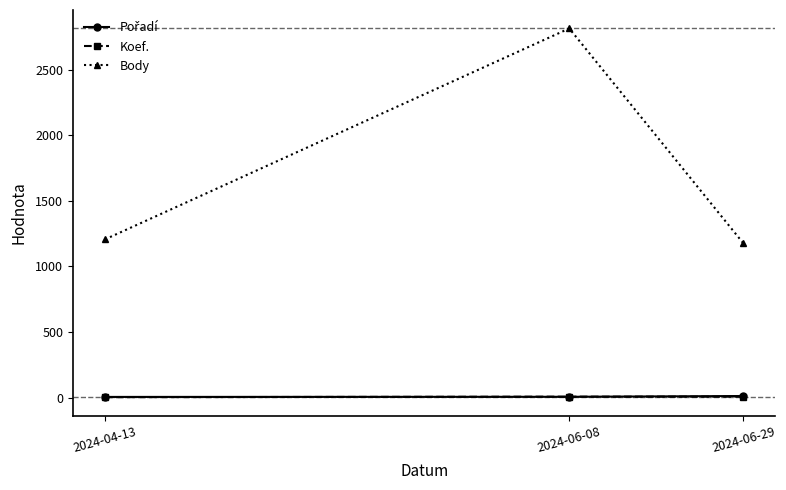

What is the label of the 3rd point from the left?

2024-06-29